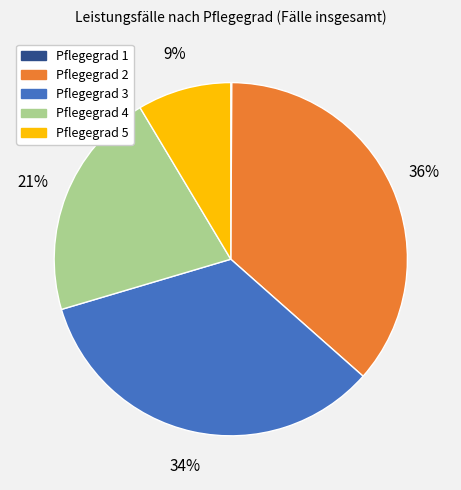

To the nearest percent, what is the combined percentage of Pflegegrad 4 and Pflegegrad 2?

57%